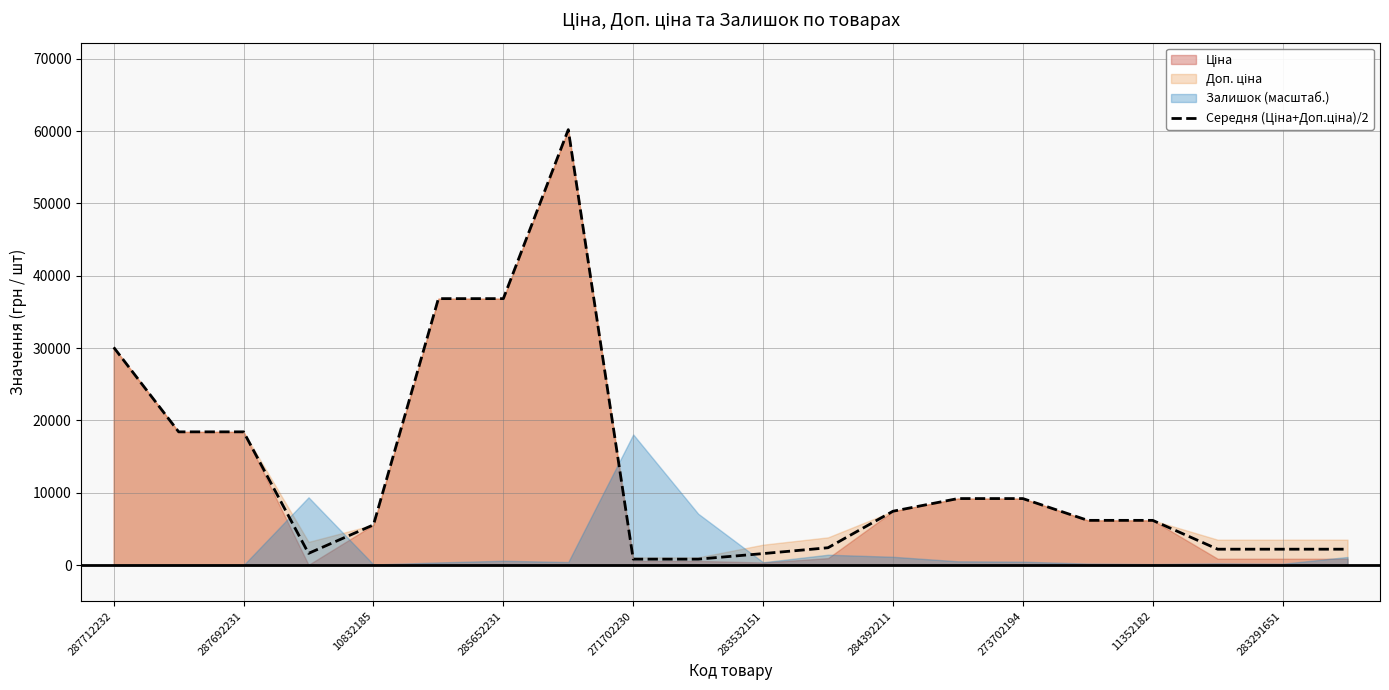

What is the maximum value shown in the chart?

60205.6